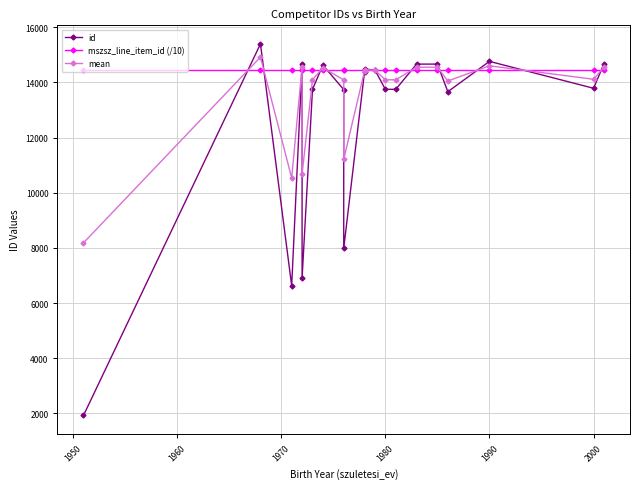

Reading left to right, list all the values displayed in this chart.

id: 1925.0	15399.0	6631.0	14676.0	6911.0	13755.0	14628.0	13743.0	7980.0	14398.0	14490.0	14451.0	13752.0	13753.0	14666.0	14667.0	13666.0	14766.0	13790.0	14677.0
mszsz_line_item_id (/10): 14443.3	14443.3	14443.3	14443.3	14443.3	14443.3	14443.3	14443.3	14443.3	14443.3	14443.3	14443.3	14443.3	14443.3	14443.3	14443.3	14443.3	14443.3	14443.3	14443.3
mean: 8184.1	14921.1	10537.1	14559.6	10677.1	14099.1	14535.6	14093.1	11211.6	14420.6	14466.6	14447.1	14097.6	14098.1	14554.6	14555.1	14054.6	14604.6	14116.6	14560.1